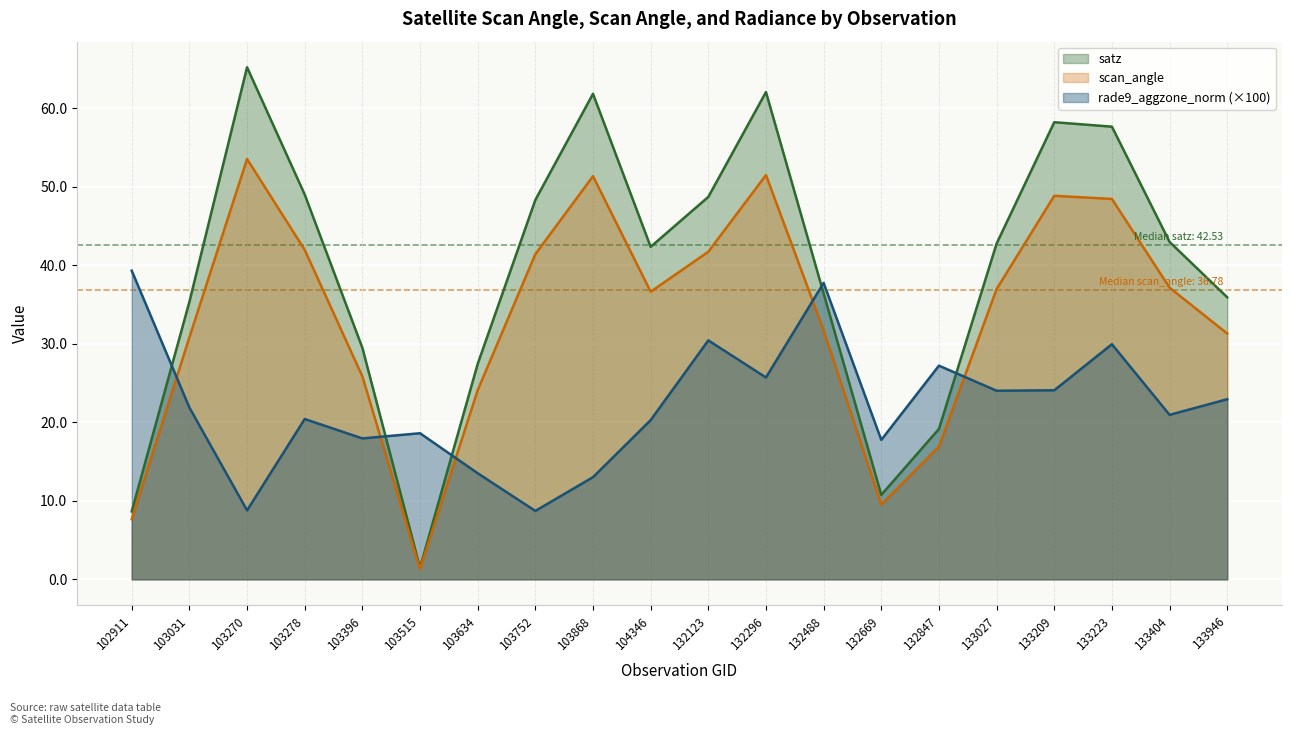

At which category is the sum across all series the highest?

132296